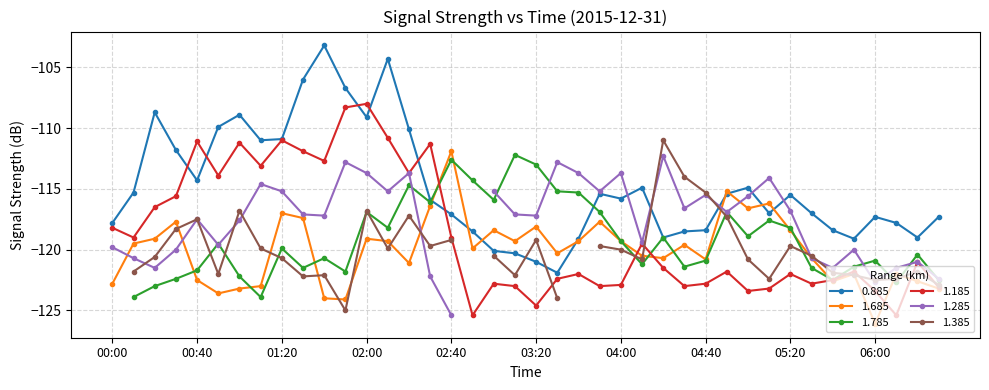

What is the minimum value for 1.685?

-126.1